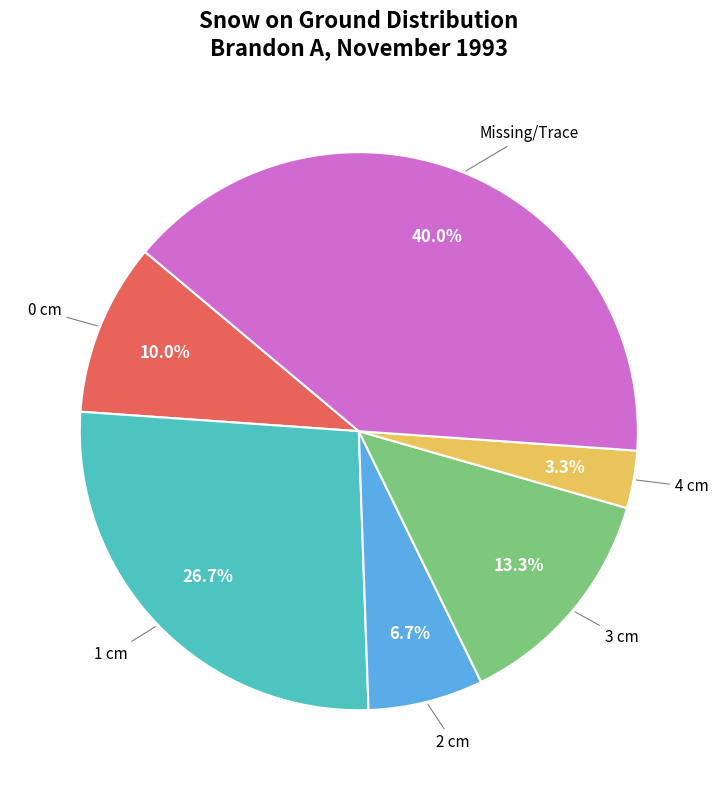

Is there any slice that represents more than half of the pie?

No